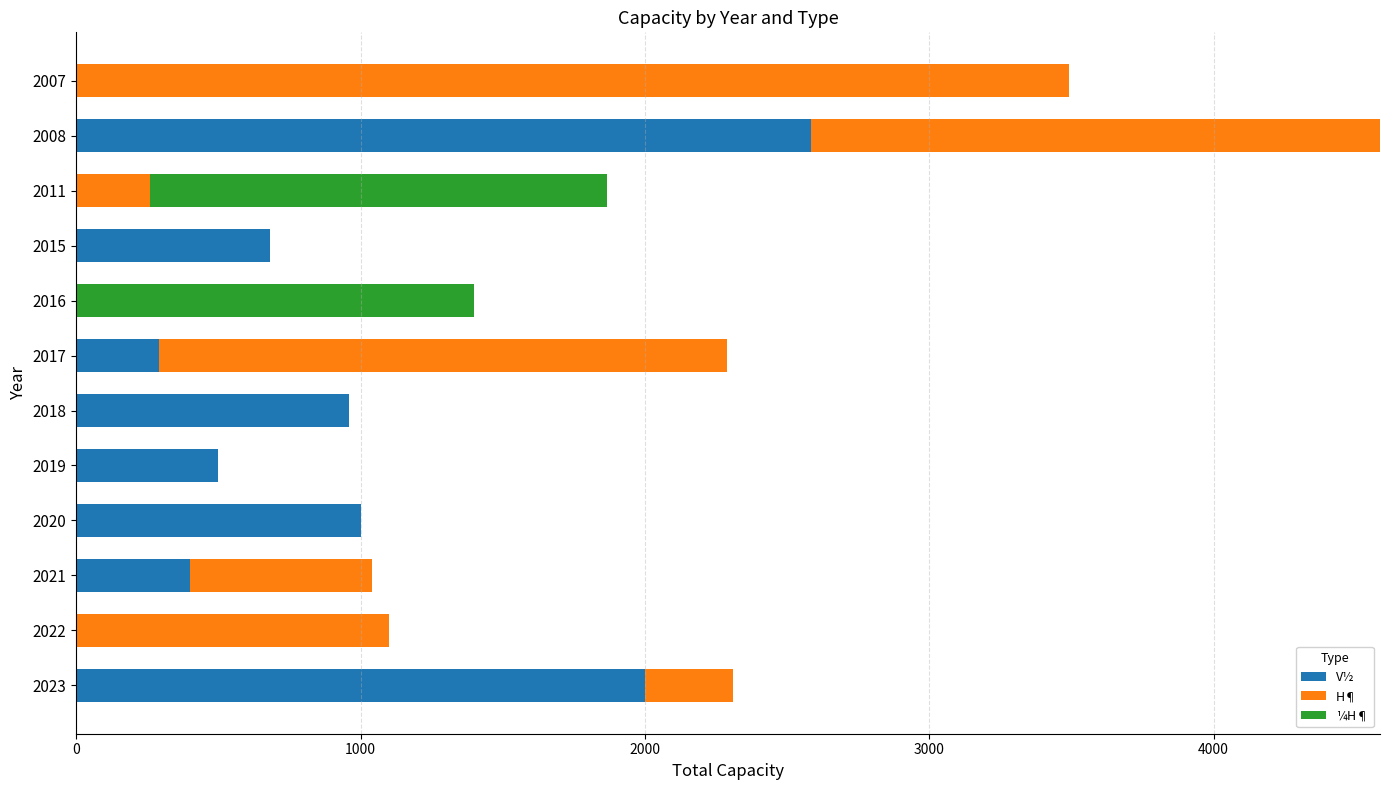

What is the sum of all V½ values?

8415